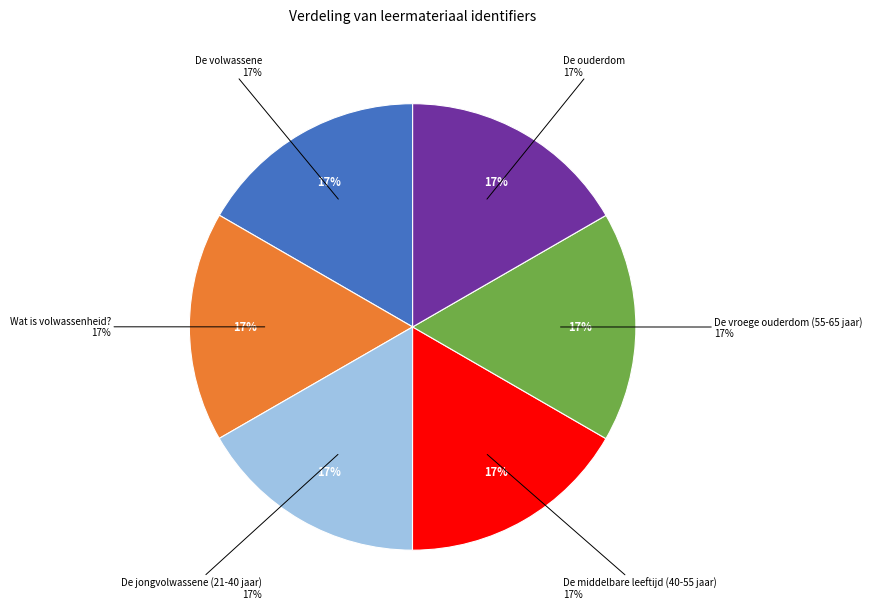

Combined, do Wat is volwassenheid? and De volwassene account for over 50%?

No